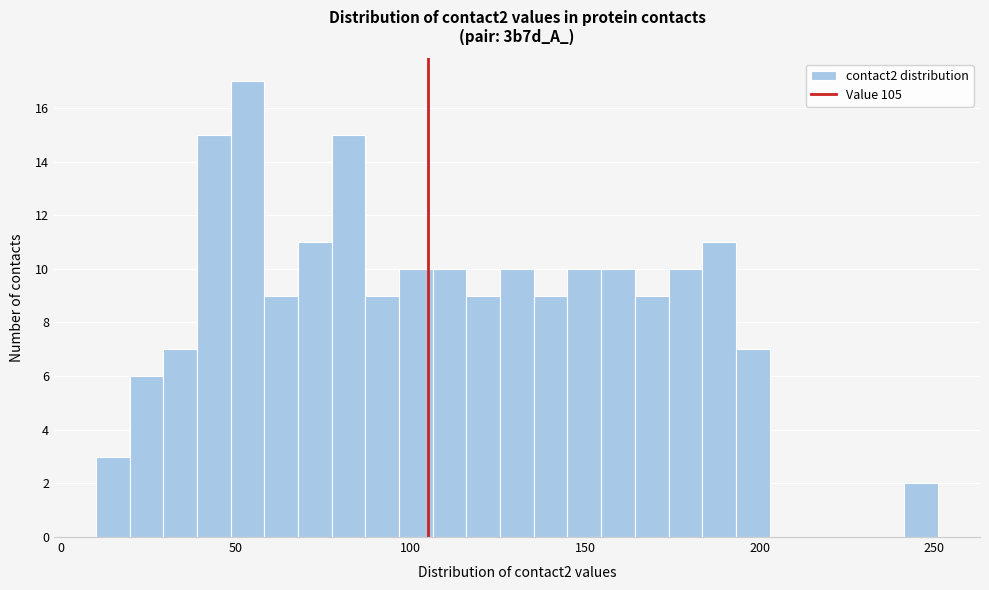

Read against the x-axis, roughly where is the centre of the tallest bar?

55